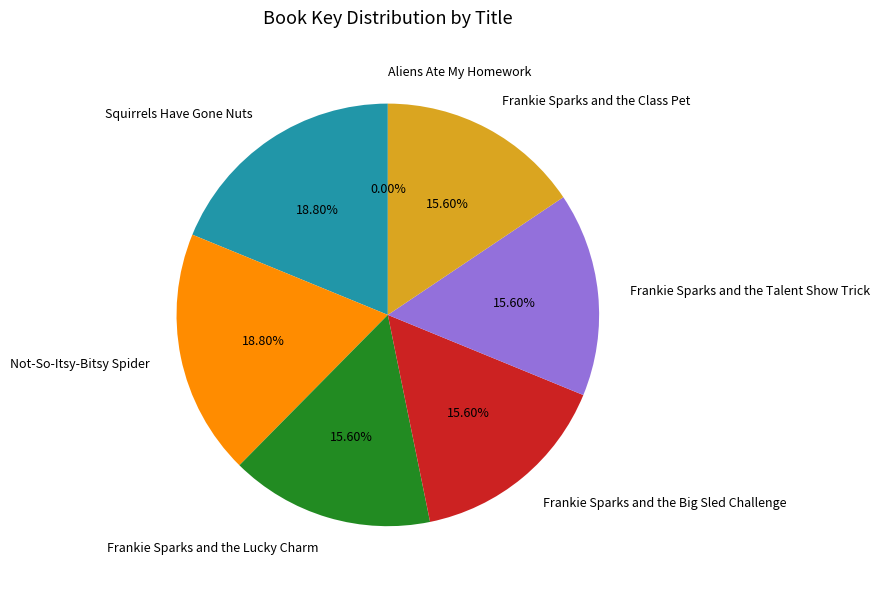

Is it true that Frankie Sparks and the Lucky Charm is 23% of the pie?

False